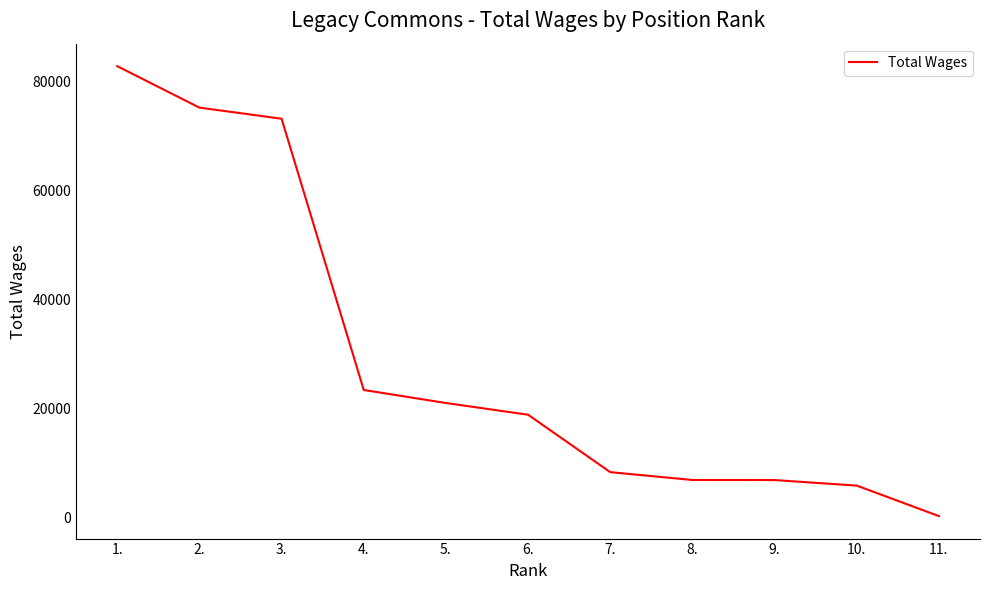

The value at 8. is 6945. True or false?

True